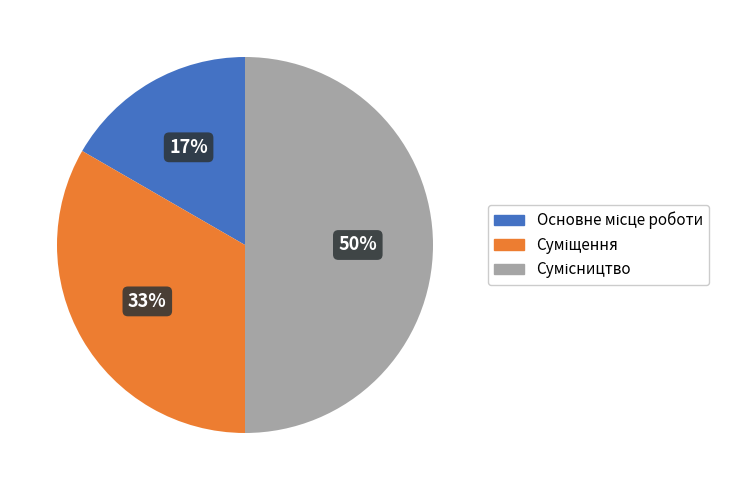

To the nearest percent, what is the average slice percentage?

33%